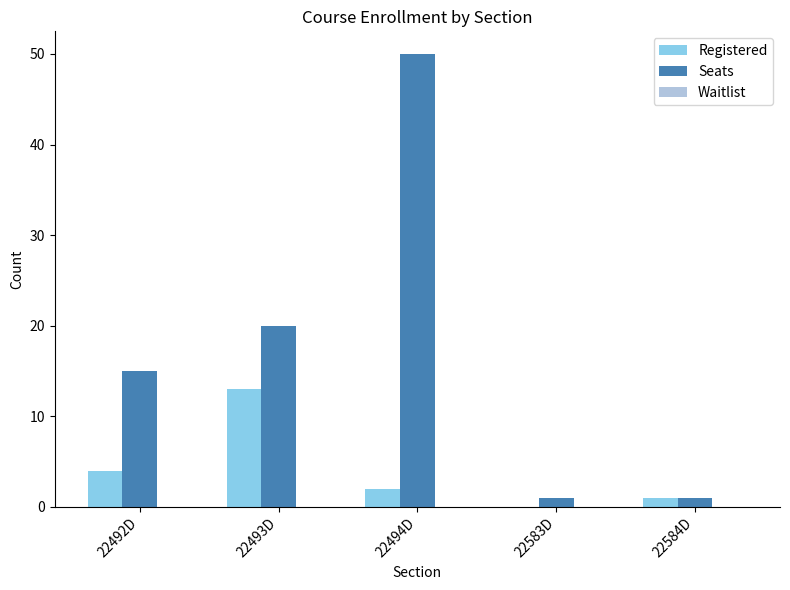

Are the bars horizontal?

No